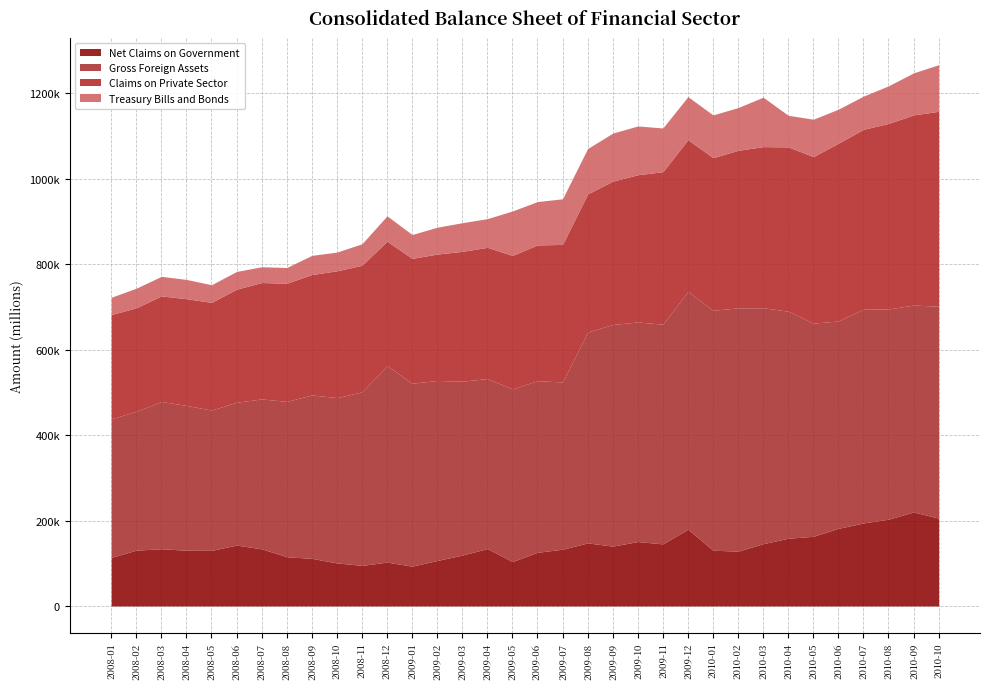

The Treasury Bills and Bonds series shows 87492.3 at 2010-05. True or false?

True